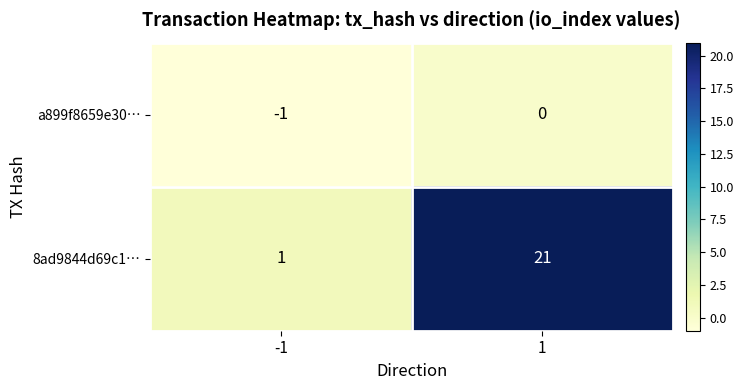

How many data points in a899f8659e30… are less than 0?

1